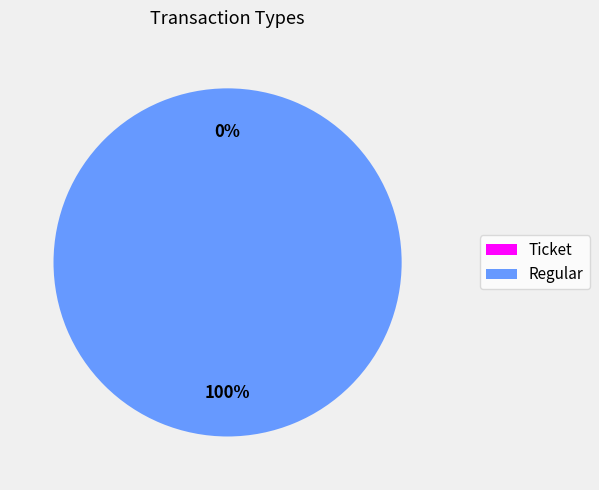

What is the majority slice?

Regular